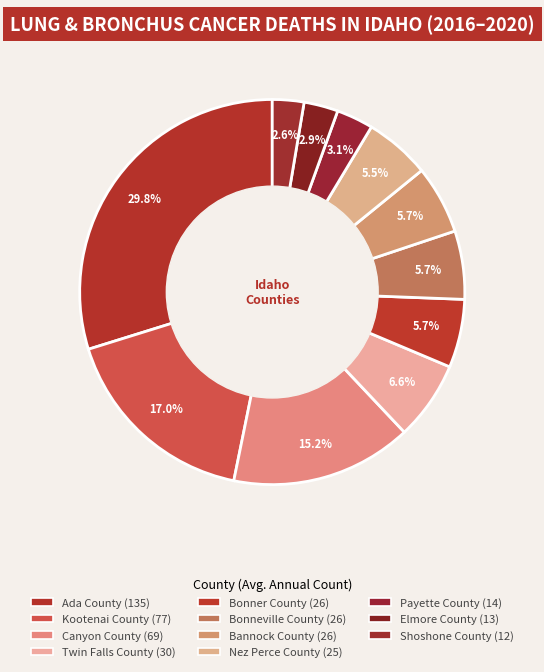

True or false: Payette County accounts for 11% of the total.

False